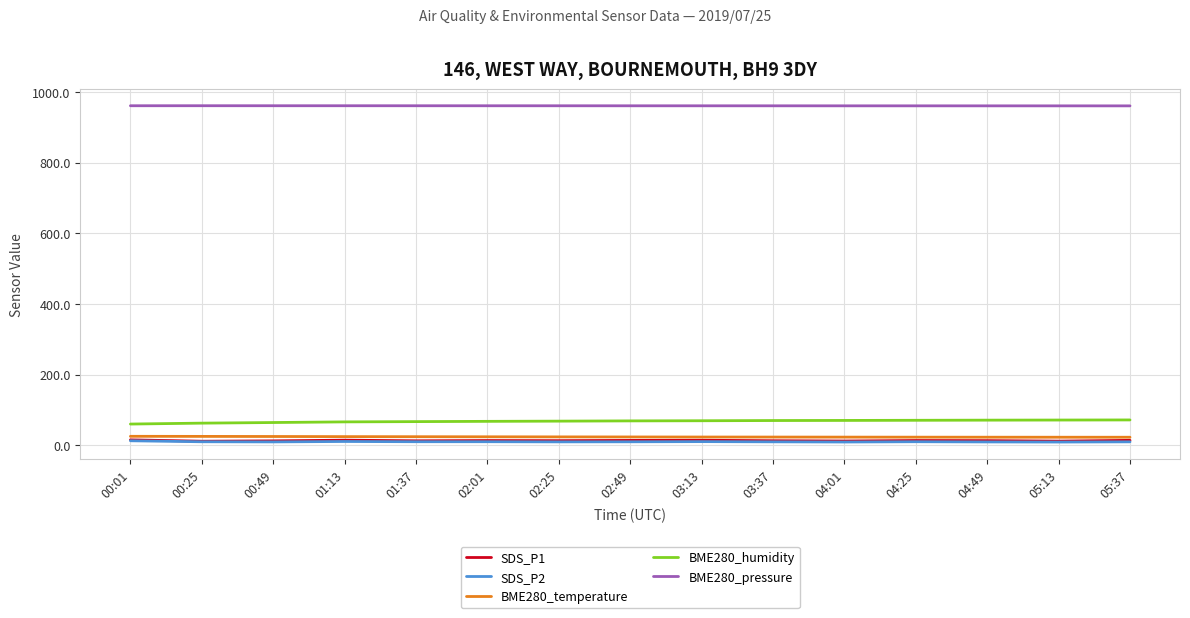

True or false: SDS_P1 and BME280_pressure cross at least once.

False